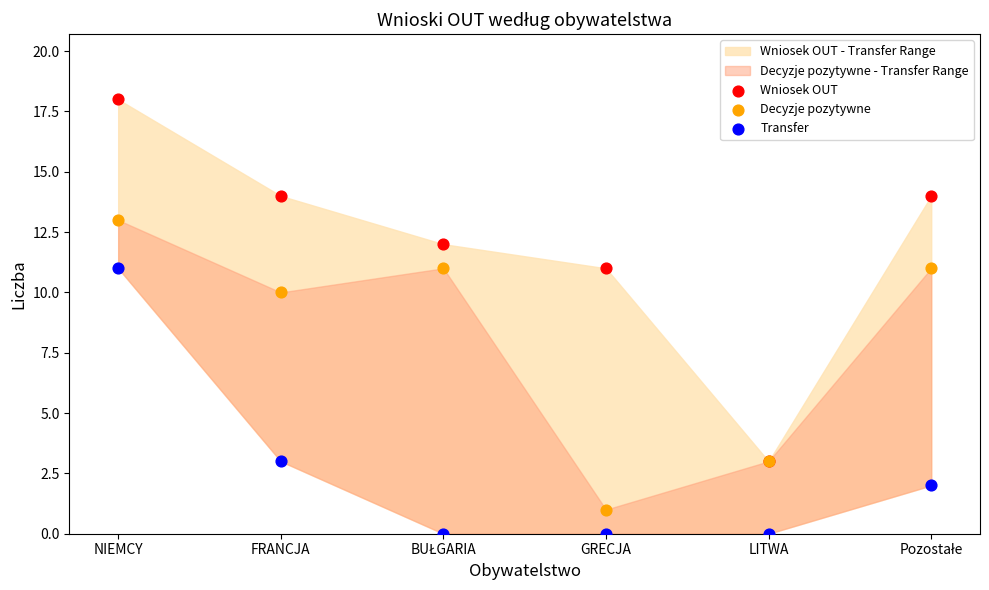

Which series reaches the maximum Y coordinate?

Wniosek OUT